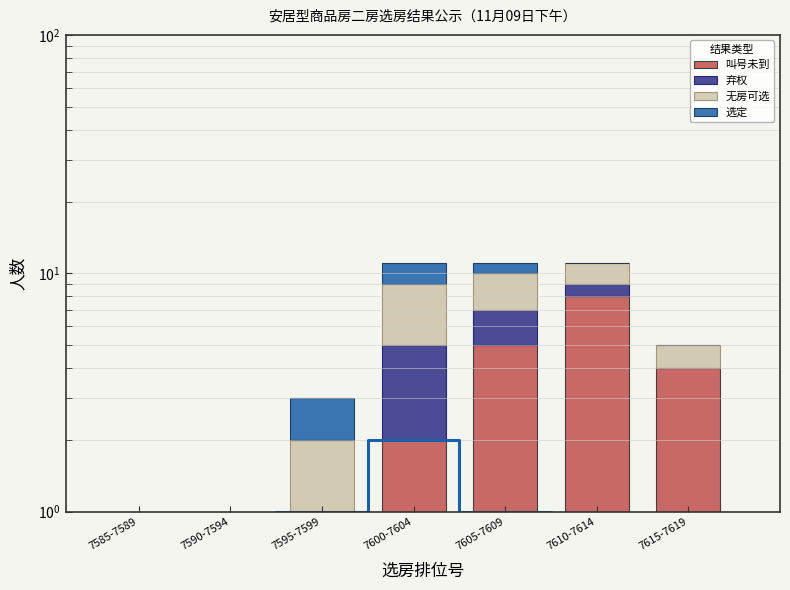

How many data points in 弃权 are less than 1?

3